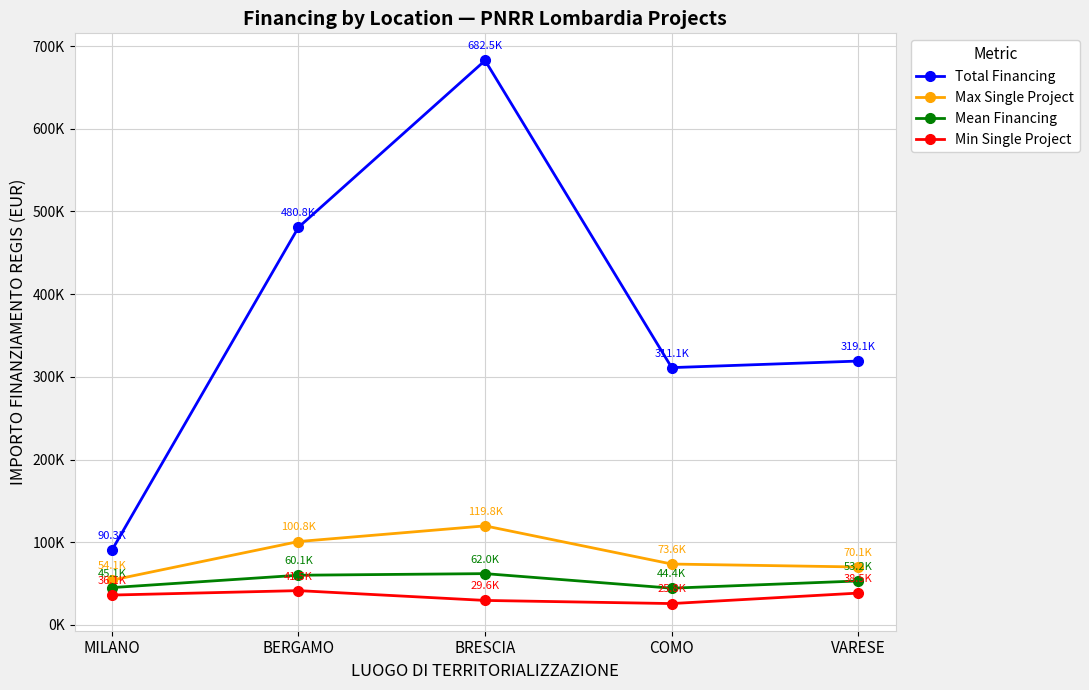

Reading right to left, extract all data points from this chart.

Total Financing: VARESE=319070.1	COMO=311137.0	BRESCIA=682502.5	BERGAMO=480788.9	MILANO=90268.6
Max Single Project: VARESE=70077.9	COMO=73636.1	BRESCIA=119783.4	BERGAMO=100847.1	MILANO=54144.9
Mean Financing: VARESE=53178.4	COMO=44448.1	BRESCIA=62045.7	BERGAMO=60098.6	MILANO=45134.3
Min Single Project: VARESE=38513.5	COMO=25842.4	BRESCIA=29640.7	BERGAMO=41496.0	MILANO=36123.8